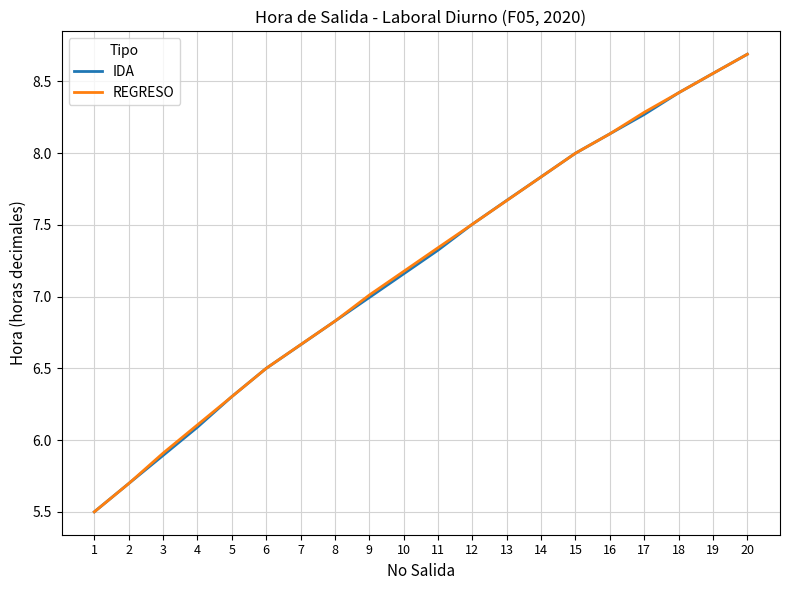

Which category has the lowest value across all series?

1